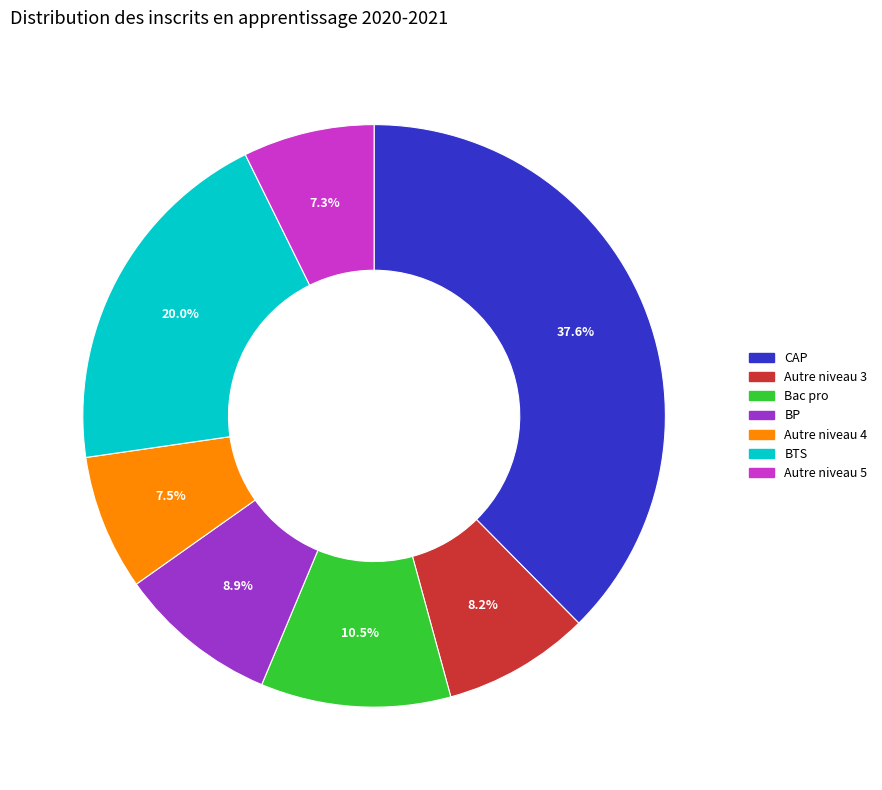

Combined, do Bac pro and Autre niveau 4 account for over 50%?

No